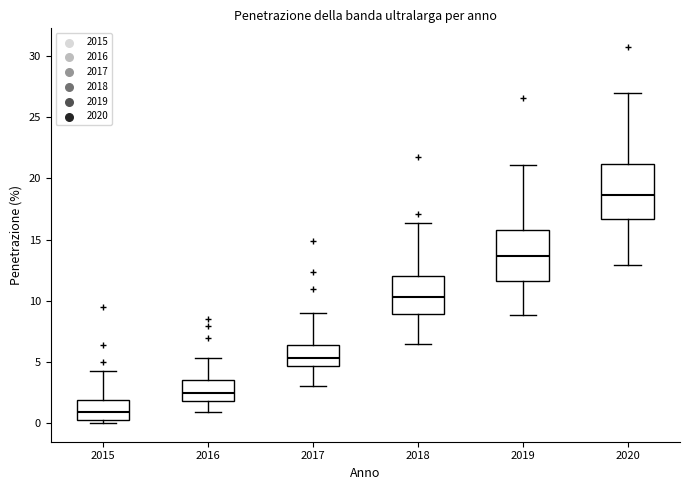

Where is the lower edge of the box at x = 2015 on the y-axis? The values are not printed on the chart, so give them approximately, as read against the axis.

0.0